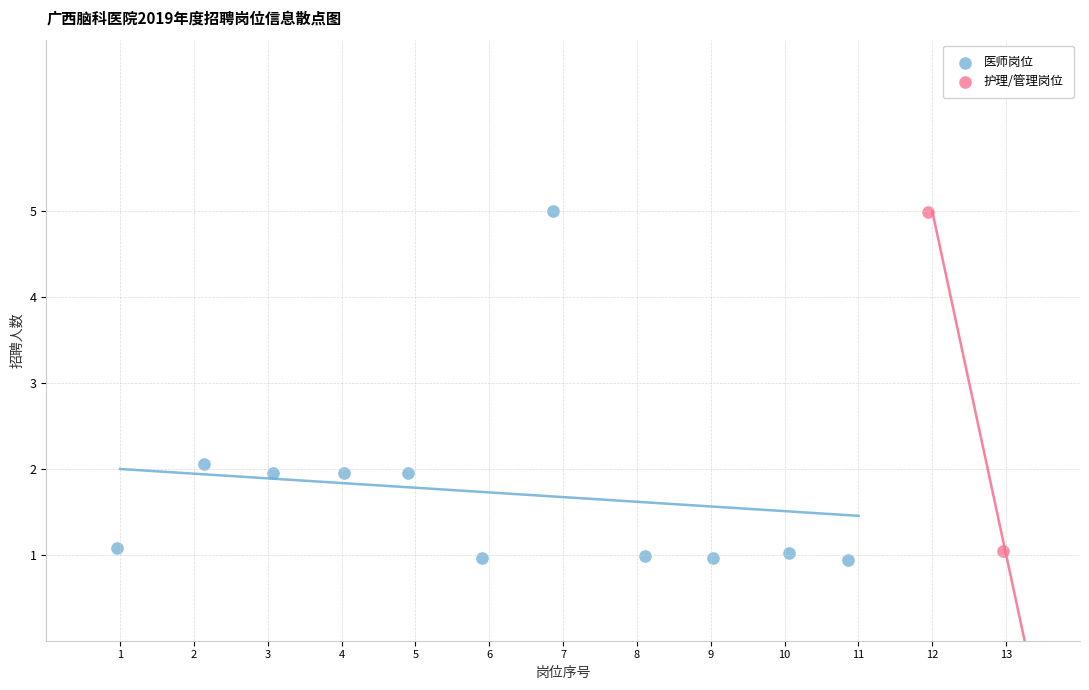

Which series has the widest spread of Y values?

医师岗位